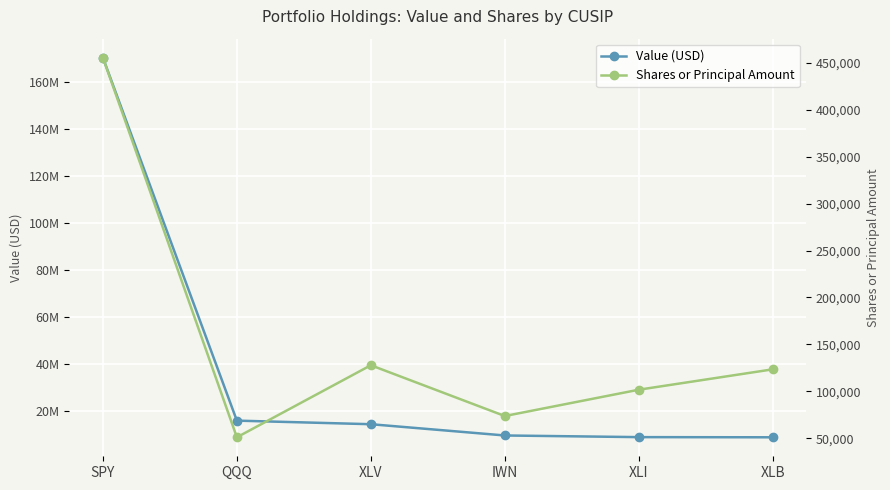

How many series are shown in this chart?

2